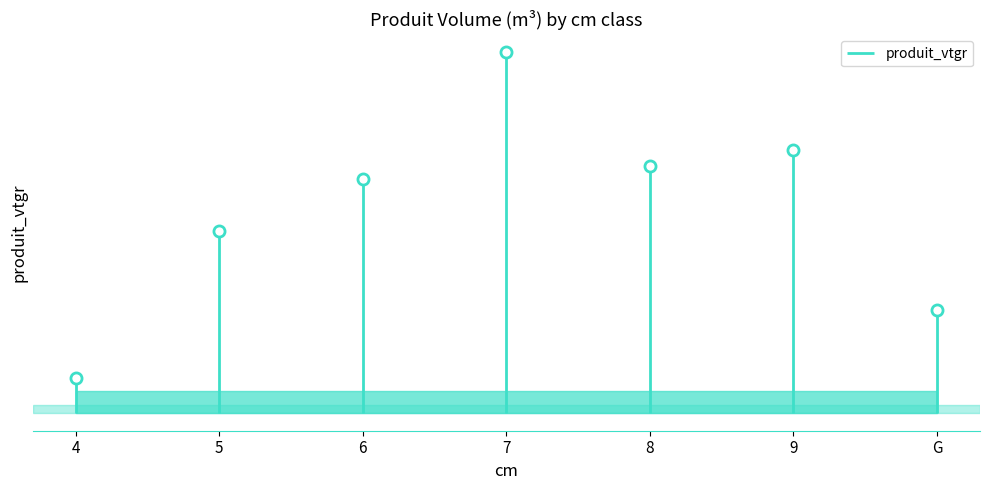

Where is the first local minimum?

8